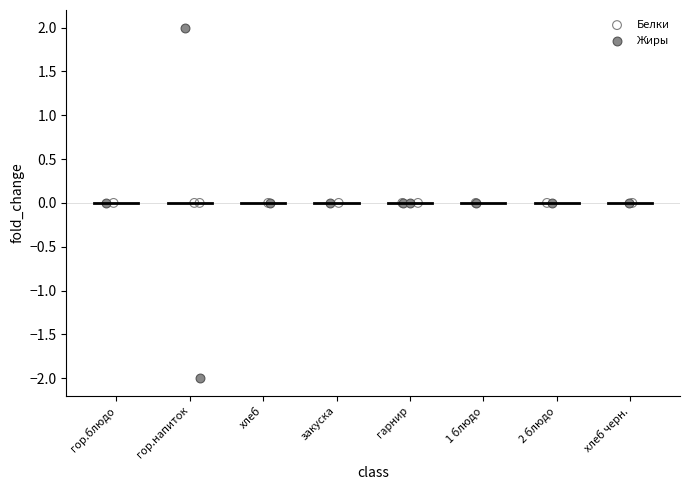

Which series reaches the minimum Y coordinate?

Жиры